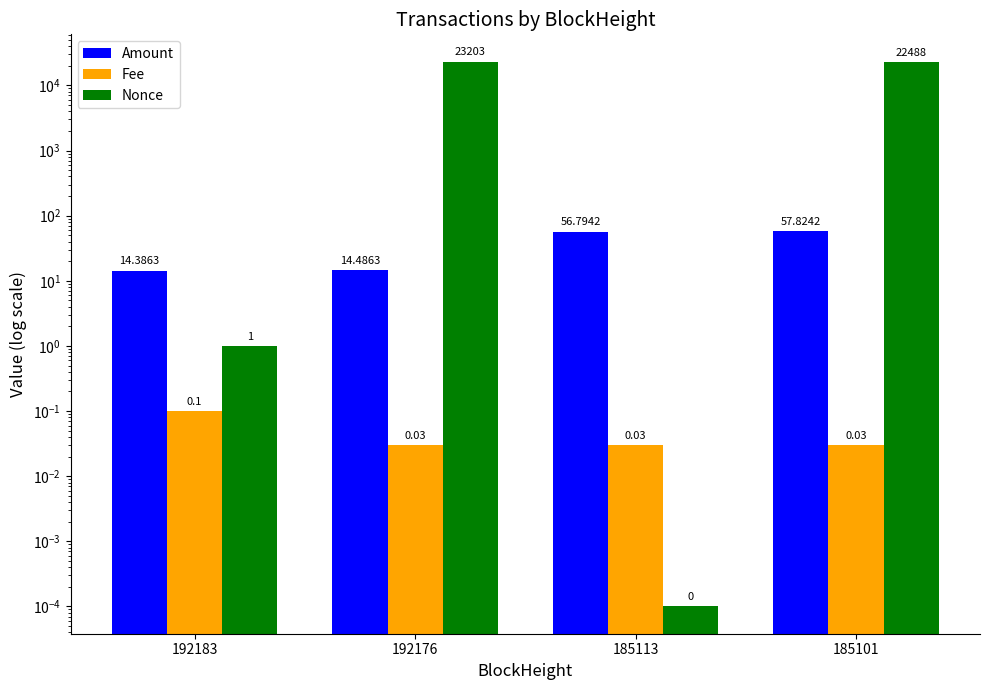

The Amount series shows 6.9 at 192176. True or false?

False